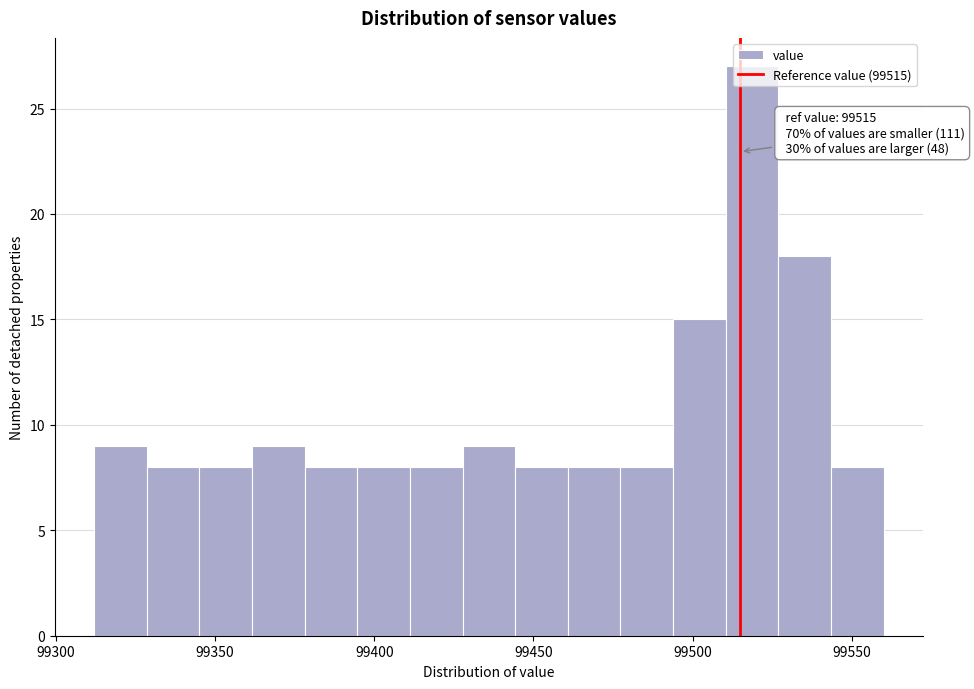

Around what value on the x-axis is the tallest bar? Give the approximate position of its centre, as read against the axis.

99520